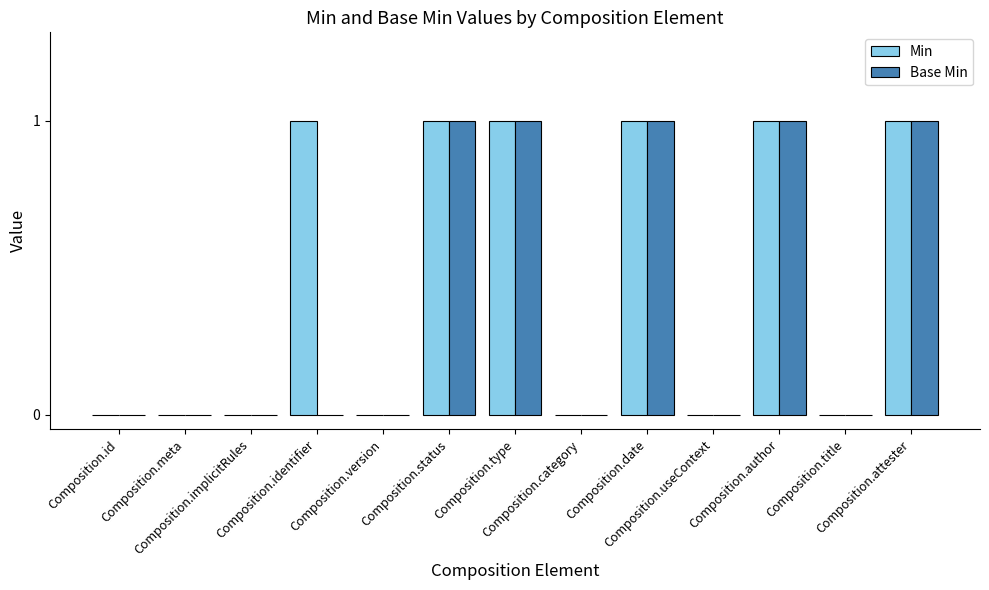

What is the sum of all Min values?

6